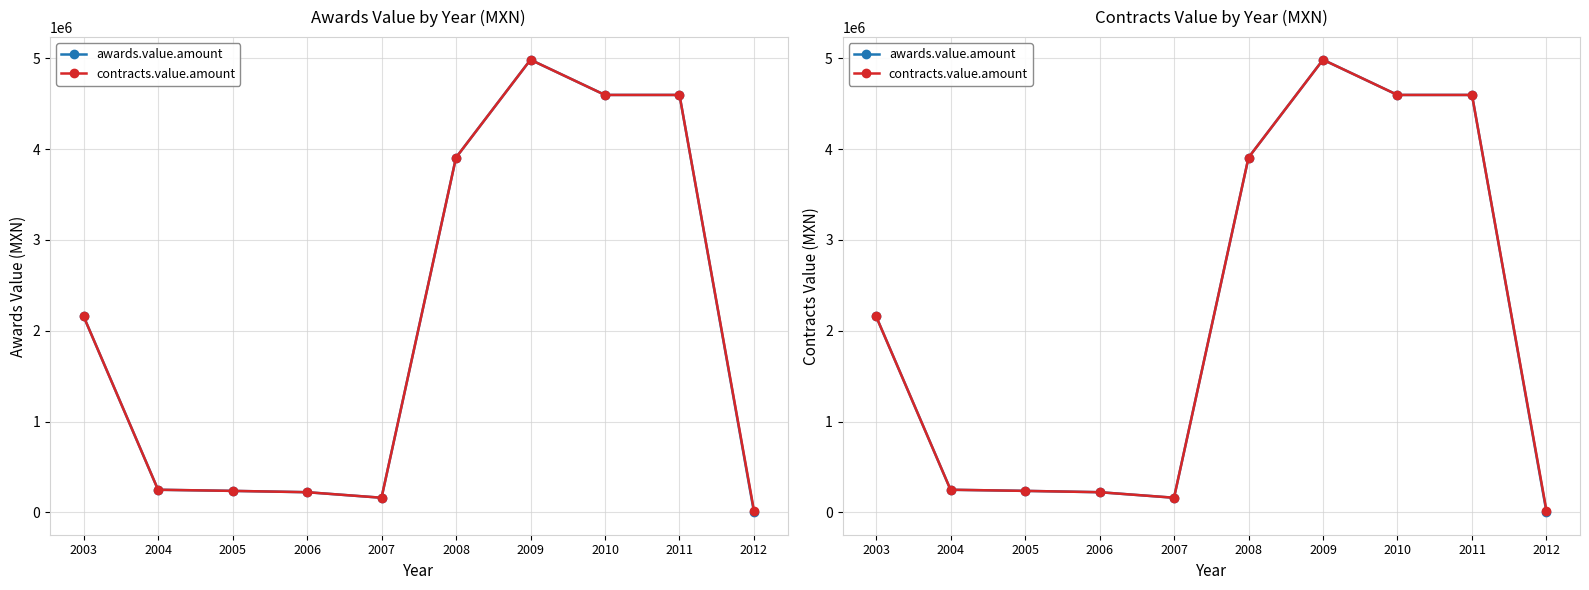

What is the approximate value of awards.value.amount at 2012?

1769.4